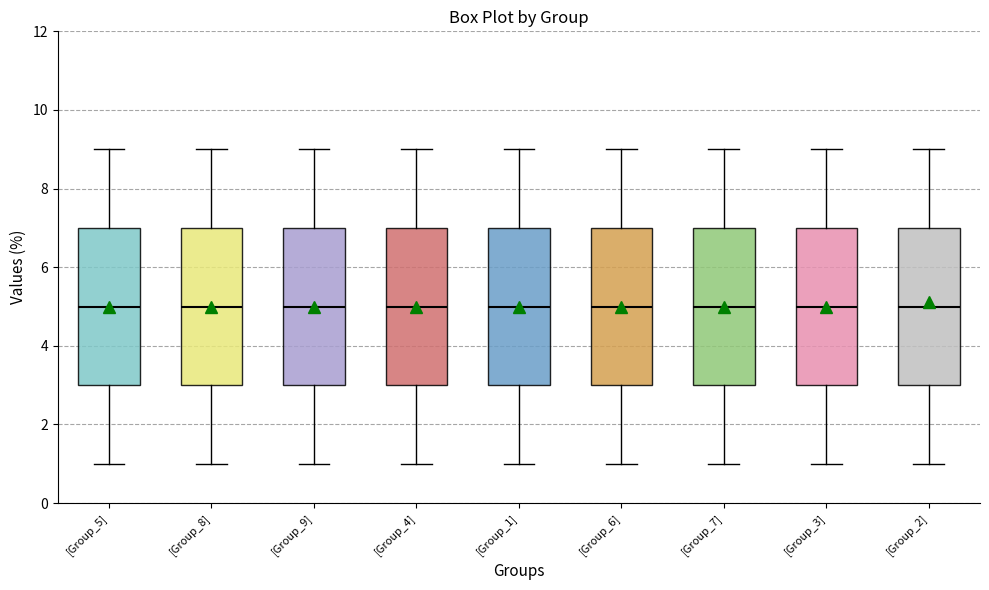

Reading left to right, transcribe this box plot: for each box, give where its median line is, the range the box spans, and where its two whiskers end, as read against the y-axis. The values are not printed on the chart, so give them approximately, as read against the axis.

[Group_5]: median 5, box 3 to 7, whiskers 1 to 9
[Group_8]: median 5, box 3 to 7, whiskers 1 to 9
[Group_9]: median 5, box 3 to 7, whiskers 1 to 9
[Group_4]: median 5, box 3 to 7, whiskers 1 to 9
[Group_1]: median 5, box 3 to 7, whiskers 1 to 9
[Group_6]: median 5, box 3 to 7, whiskers 1 to 9
[Group_7]: median 5, box 3 to 7, whiskers 1 to 9
[Group_3]: median 5, box 3 to 7, whiskers 1 to 9
[Group_2]: median 5, box 3 to 7, whiskers 1 to 9